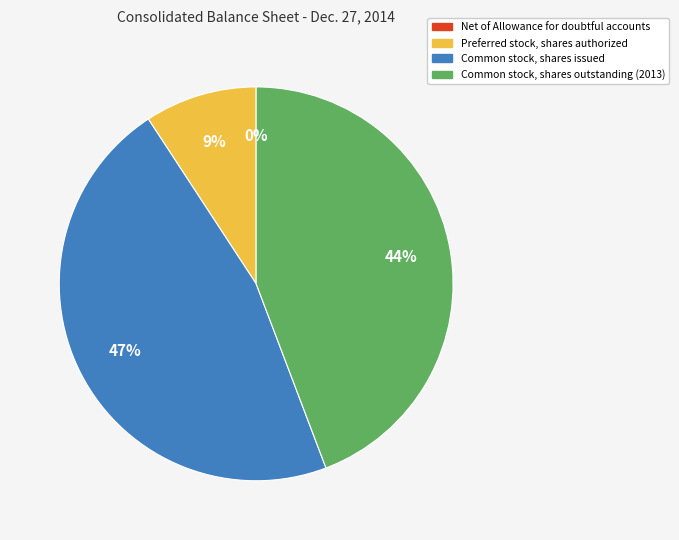

To the nearest percent, what is the average slice percentage?

25%